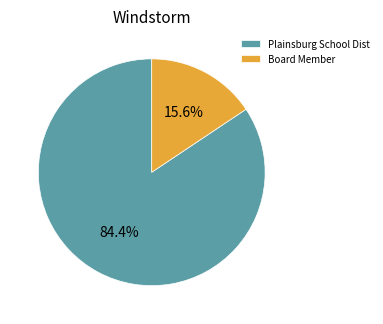

Between Plainsburg School Dist and Board Member, which is larger?

Plainsburg School Dist